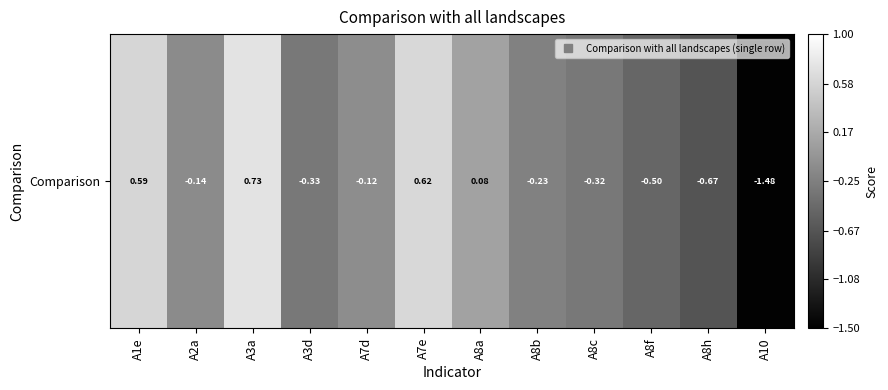

What is the sum of all values?

-1.8